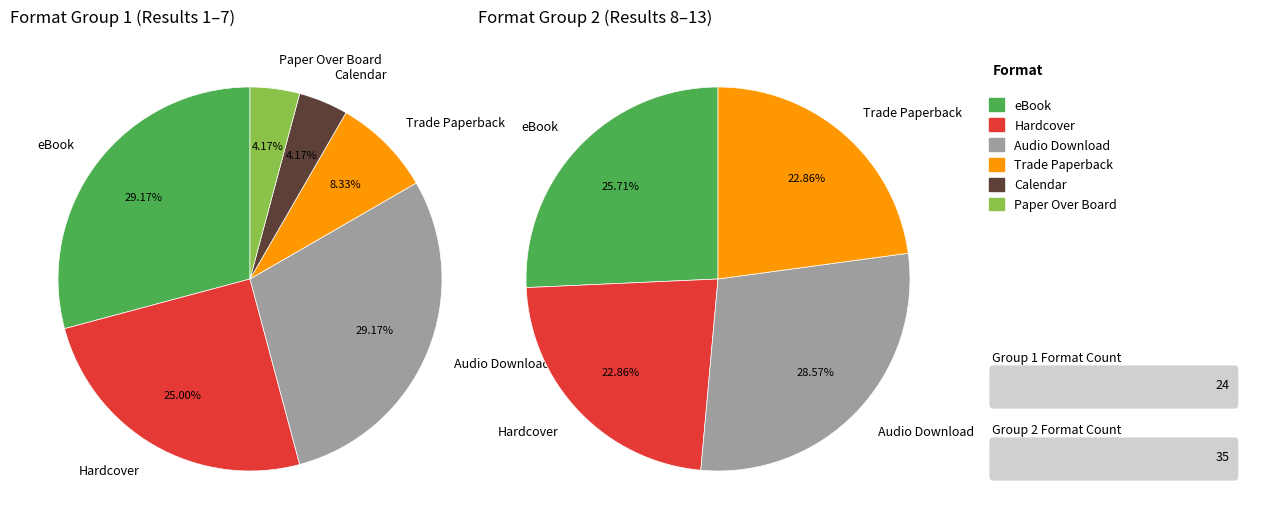

Is Hardcover the majority of the pie?

No